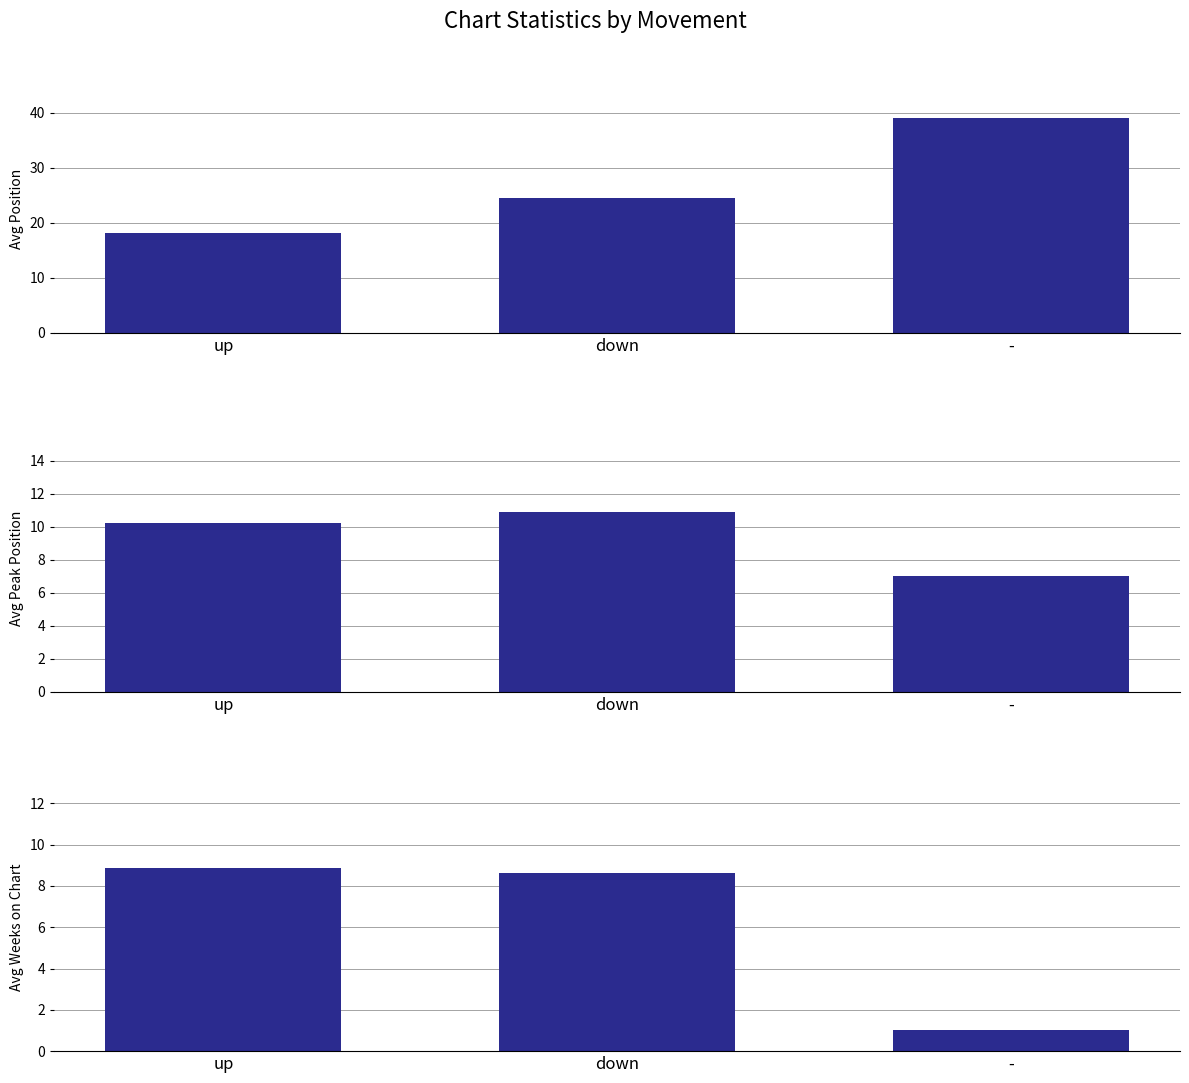

What is the difference between the Avg Peak Position values at down and -?

3.9